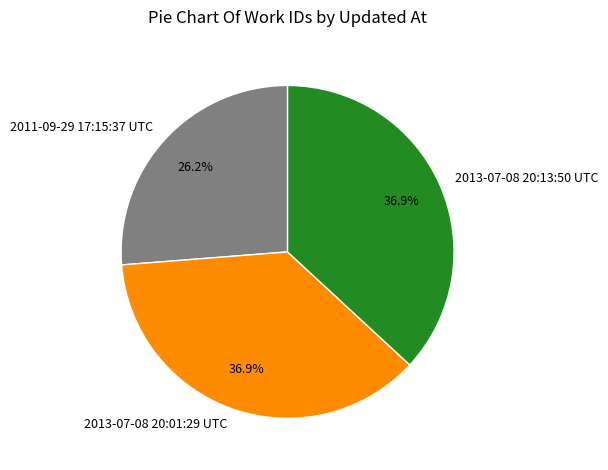

To the nearest percent, what is the combined percentage of 2013-07-08 20:01:29 UTC and 2013-07-08 20:13:50 UTC?

74%